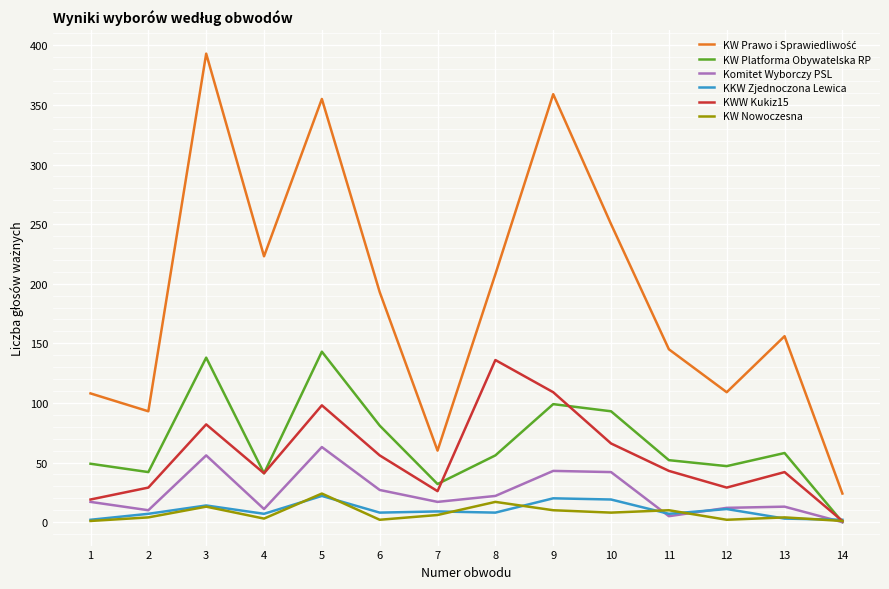

What is the sum of the KKW Zjednoczona Lewica values at 8 and 11?

15